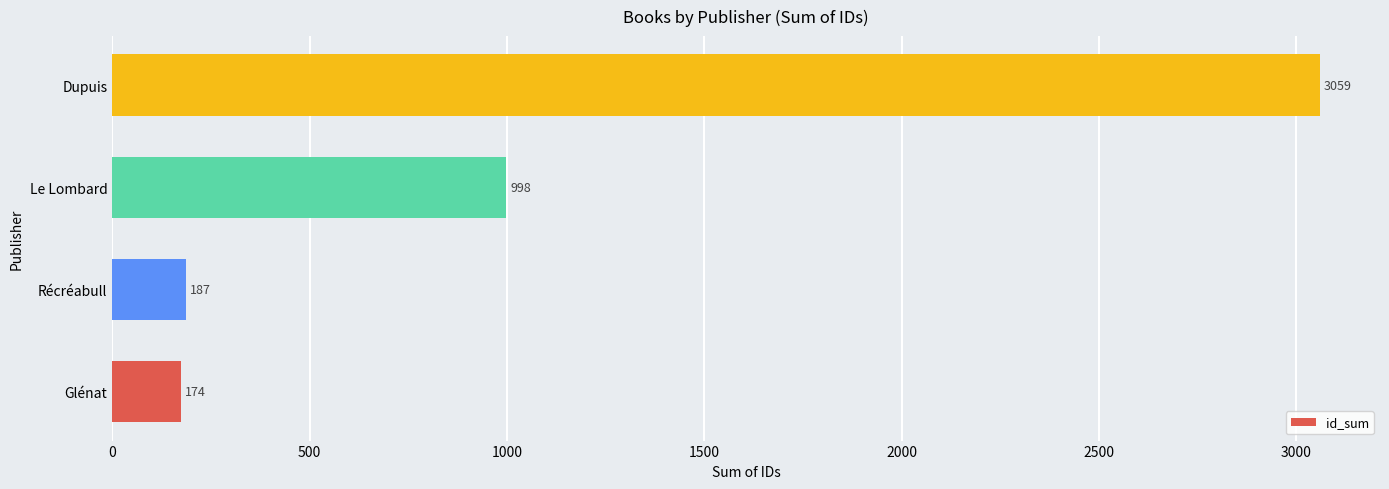

How many distinct data groups are displayed?

1